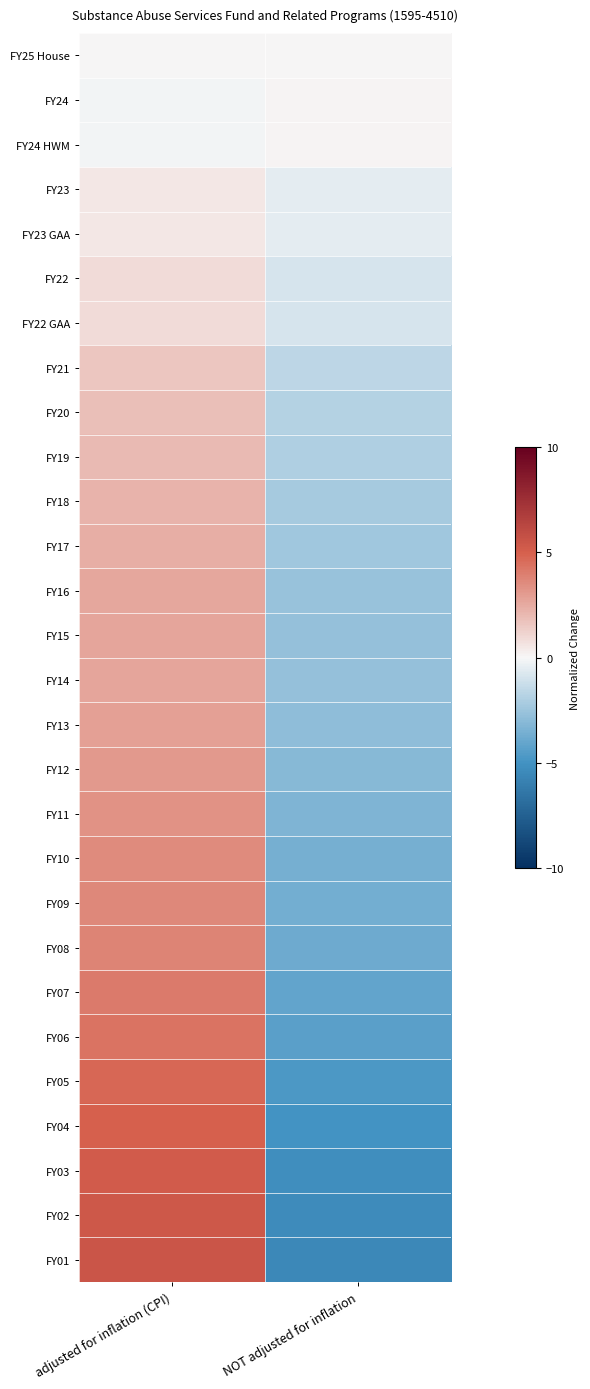

Count the number of categories in the chart.

2